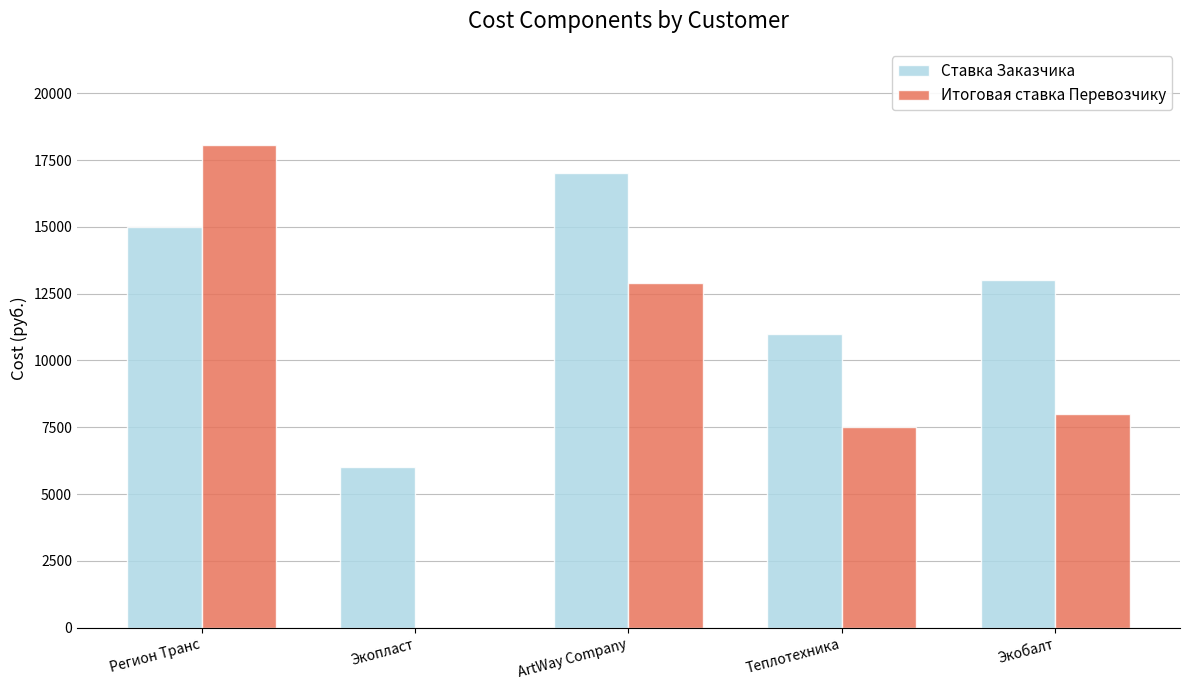

What is the maximum value for Ставка Заказчика?

17000